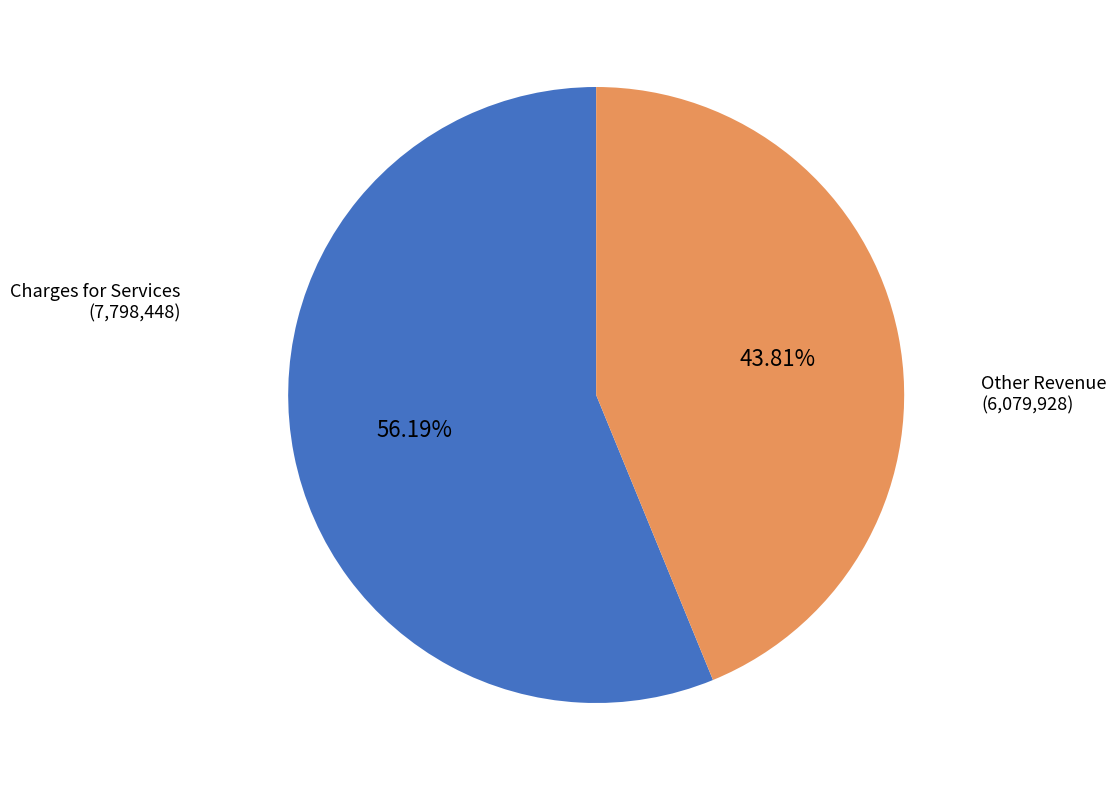

Is there a majority slice in this chart?

Yes